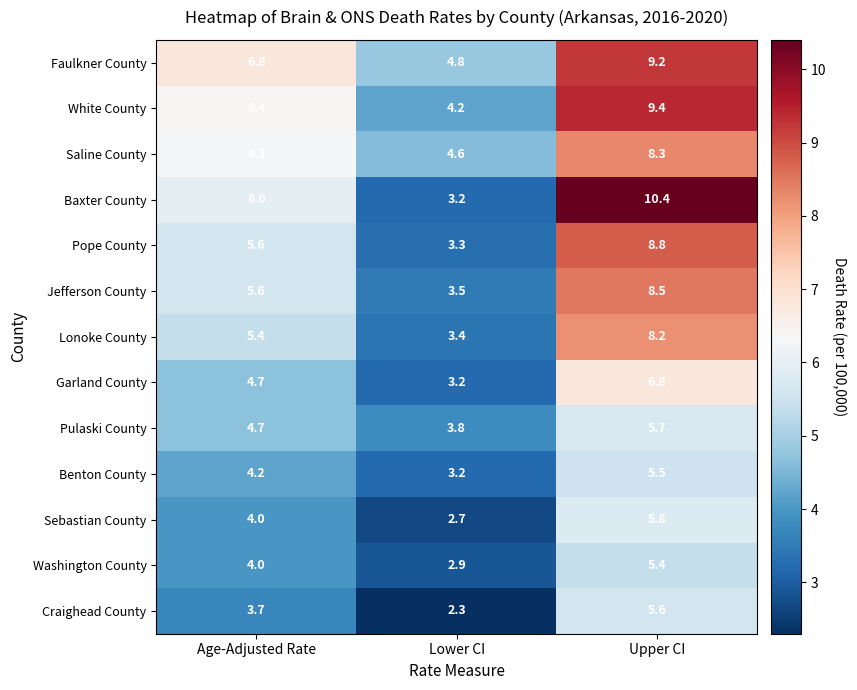

Rank the categories by Faulkner County value from lowest to highest.

Lower CI, Age-Adjusted Rate, Upper CI